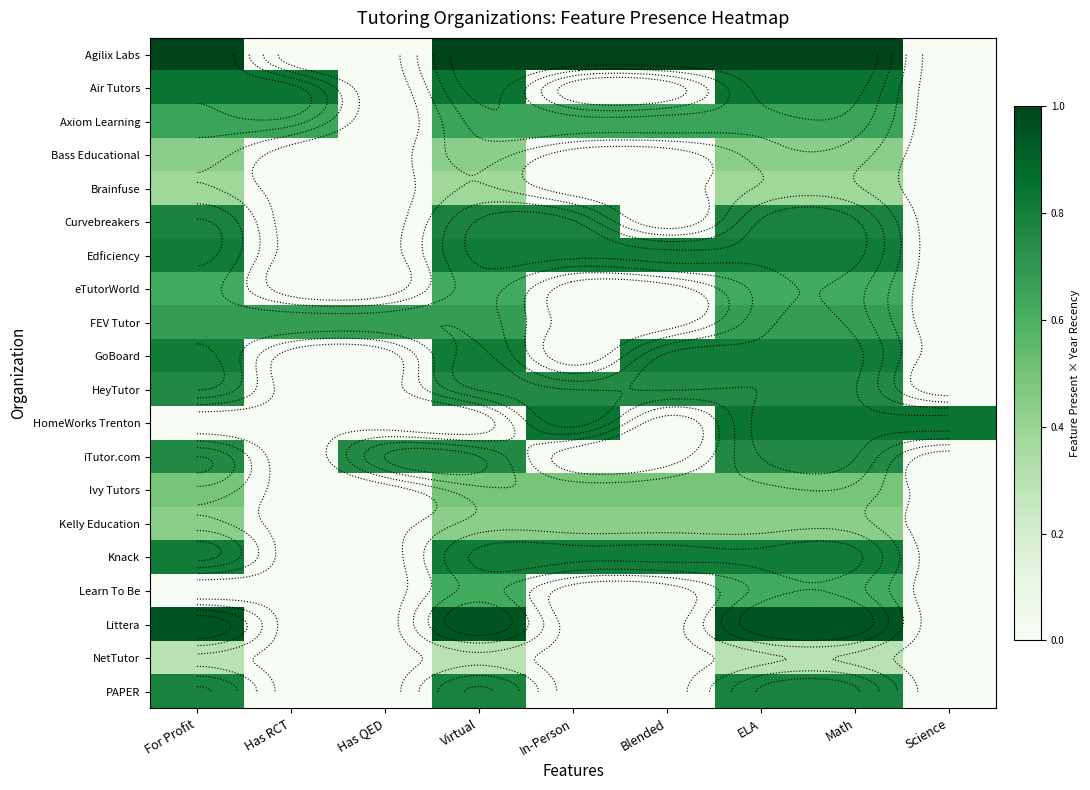

What is the spread (max minus min) of values at In-Person?

1.0